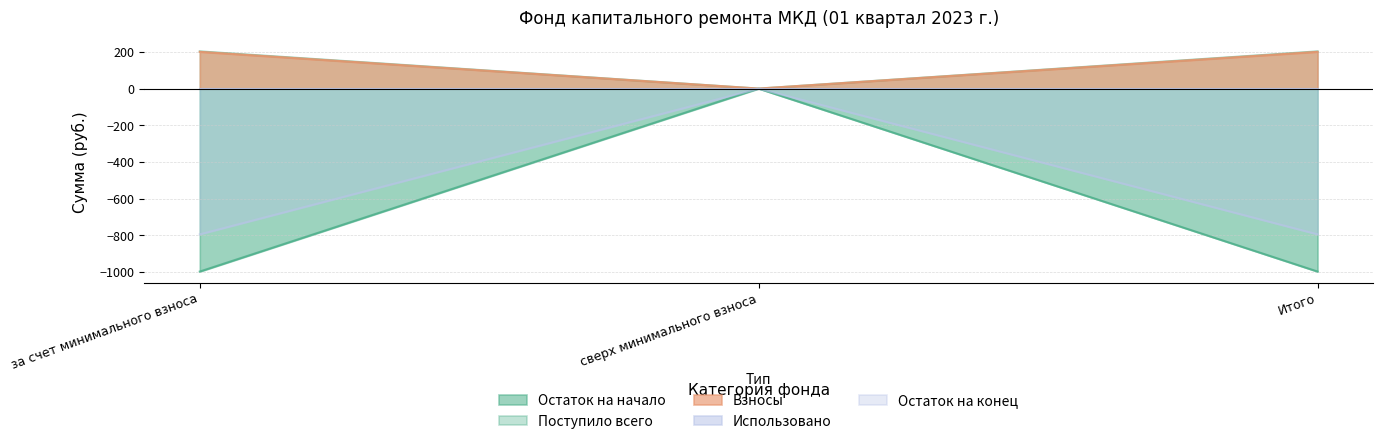

The Поступило всего series shows 202.8 at Итого. True or false?

True